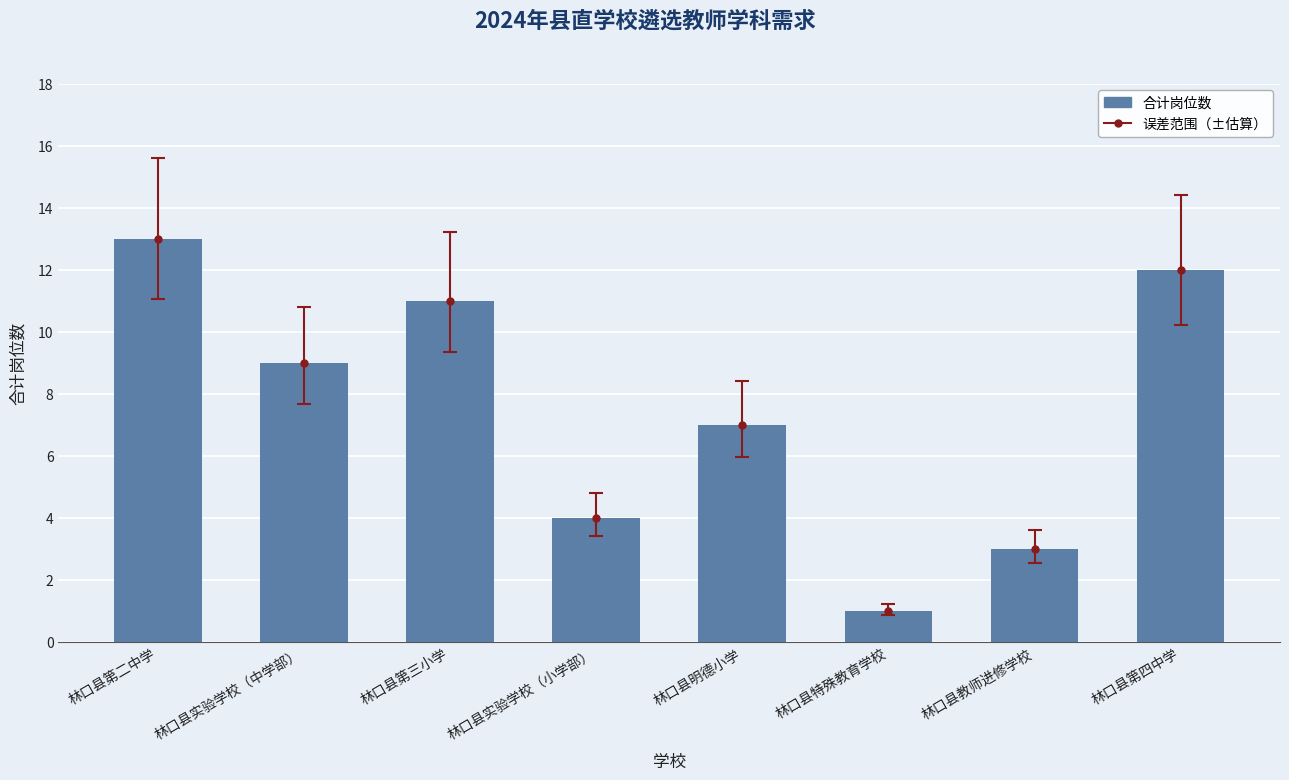

List the labels in order of value, smallest first.

林口县特殊教育学校, 林口县教师进修学校, 林口县实验学校（小学部）, 林口县明德小学, 林口县实验学校（中学部）, 林口县第三小学, 林口县第四中学, 林口县第二中学